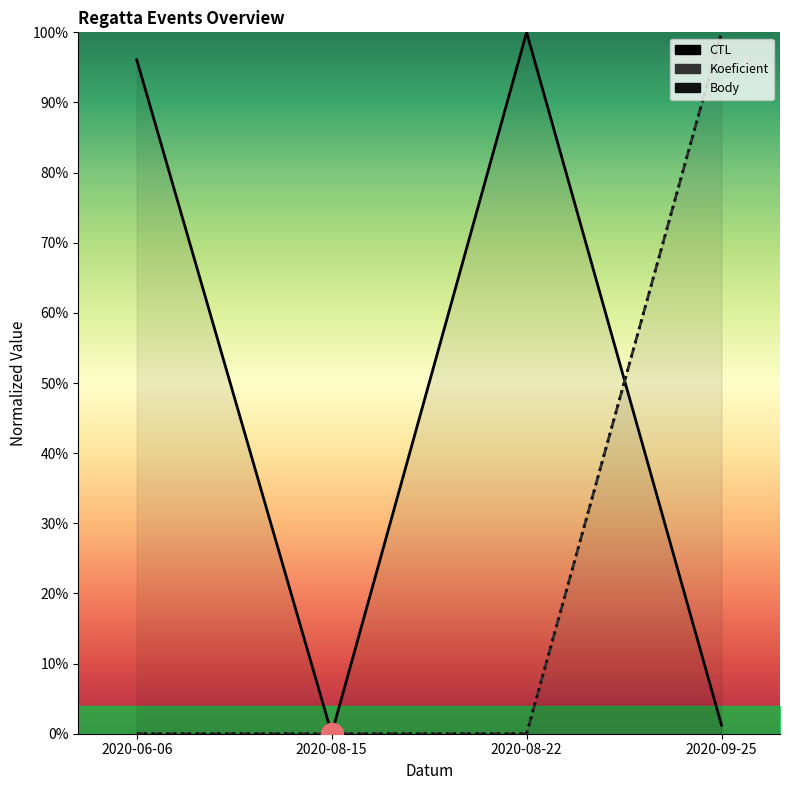

At which category does the chart reach its minimum across all series?

2020-08-15